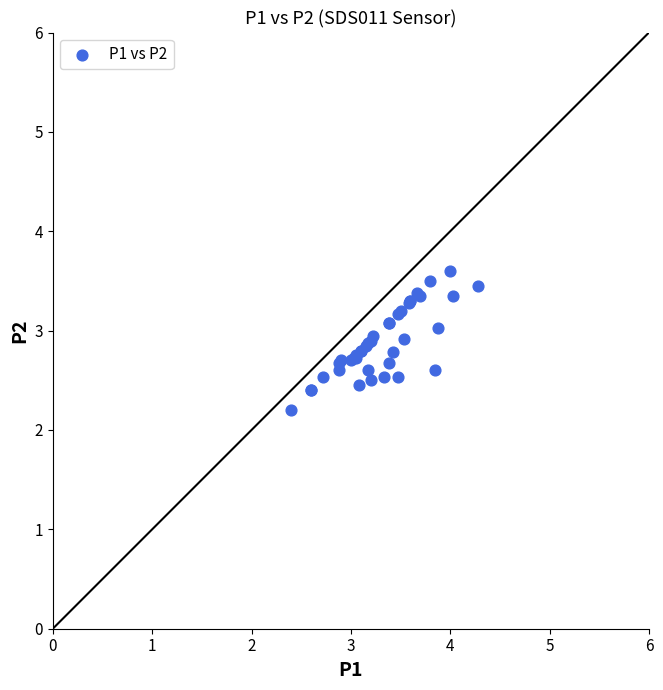

What Y value in the scatter plot is closest to 2?

2.2